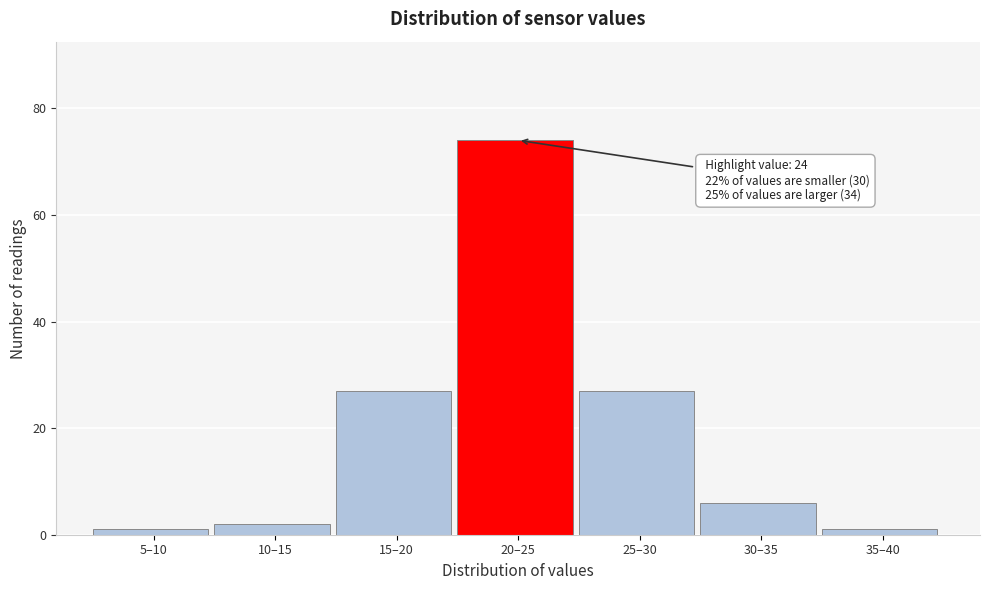

Reading left to right, list all the values displayed in this chart.

1	2	27	74	27	6	1